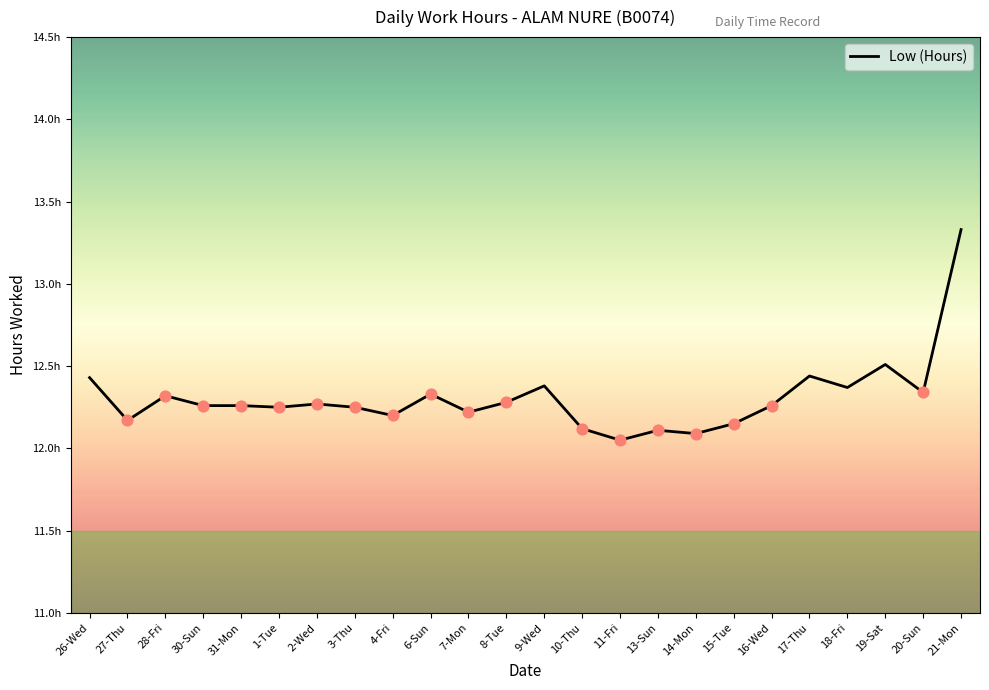

Approximately how many times larger is the value at 2-Wed compared to 1-Tue?

1.0